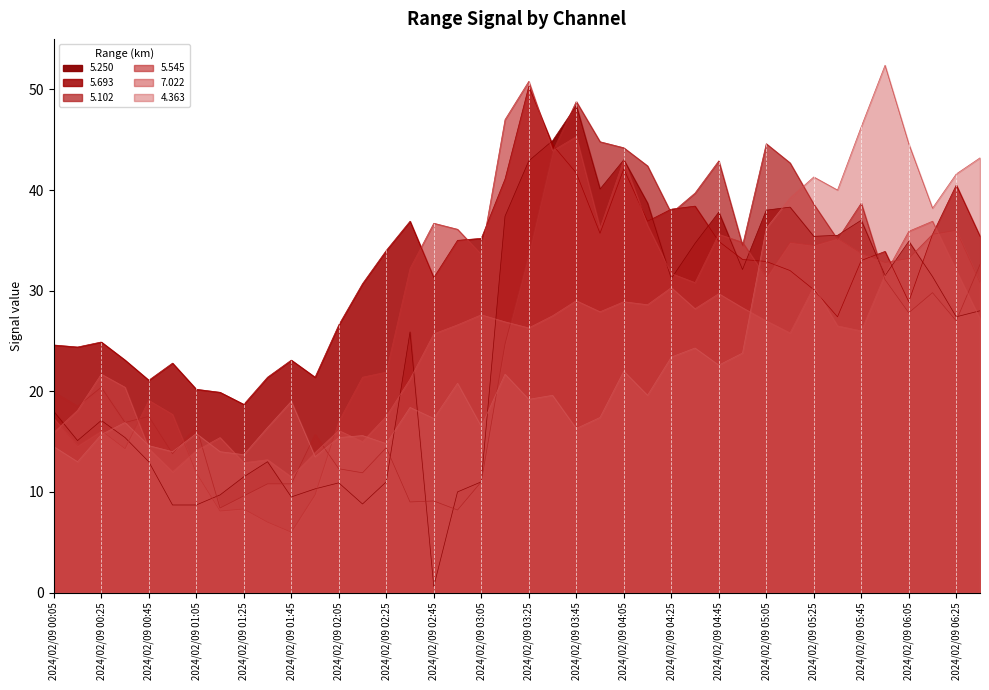

What is the sum of the 4.363 values at 2024/02/09 06:35 and 2024/02/09 05:25?

84.5